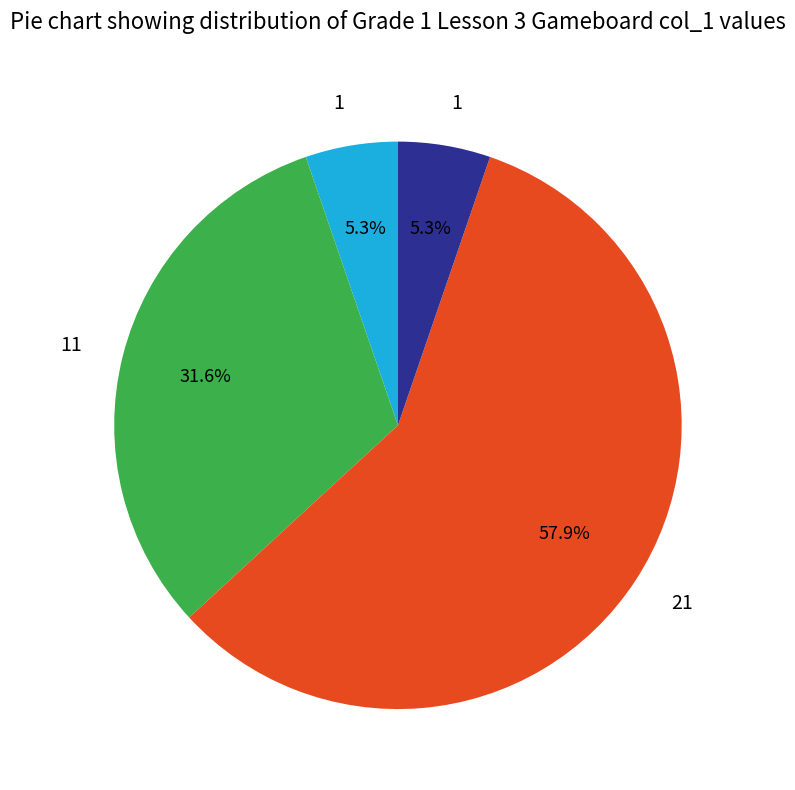

Is there a majority slice in this chart?

Yes